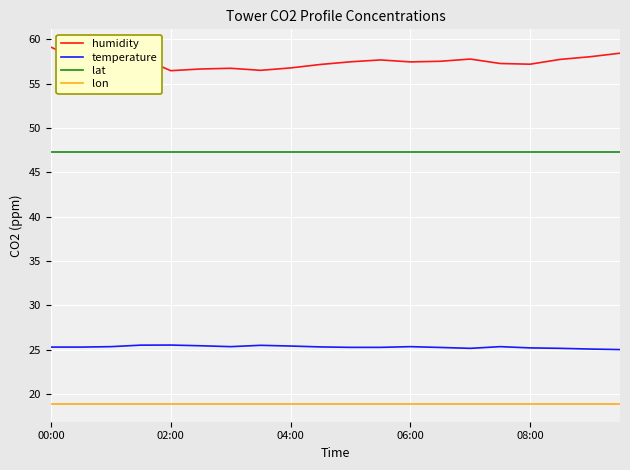

Which series has the largest total across all categories?

humidity